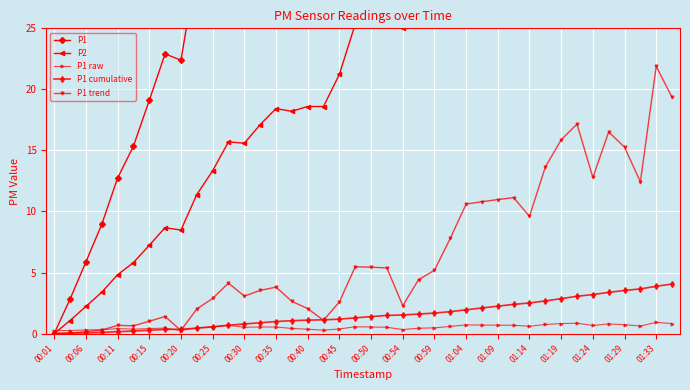

How many interior local peaks does the P2 series have?

8